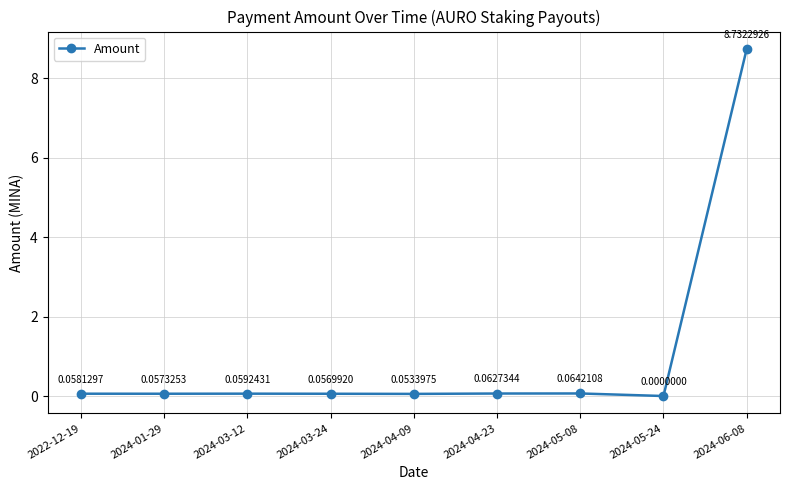

Where is the first local minimum?

2024-01-29